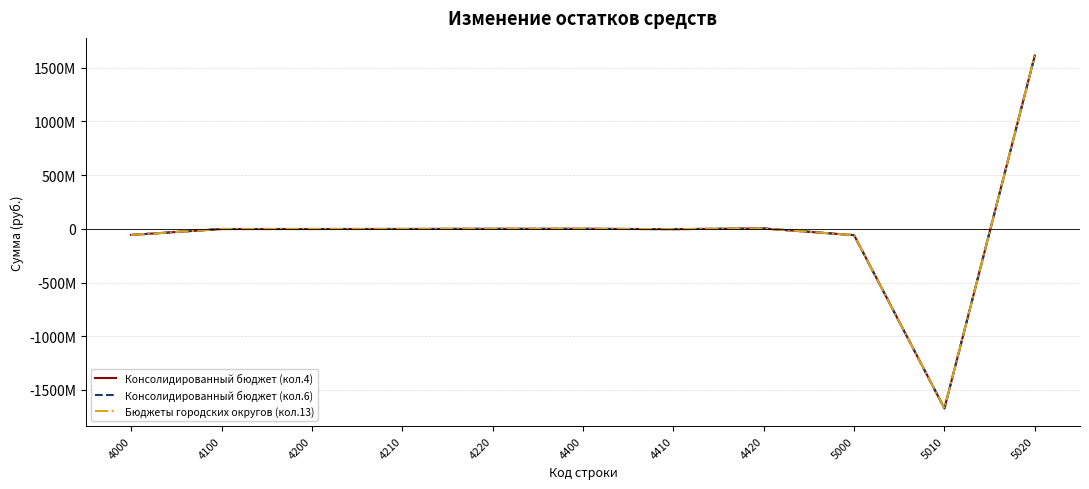

True or false: Бюджеты городских округов (кол.13) and Консолидированный бюджет (кол.4) cross at least once.

False